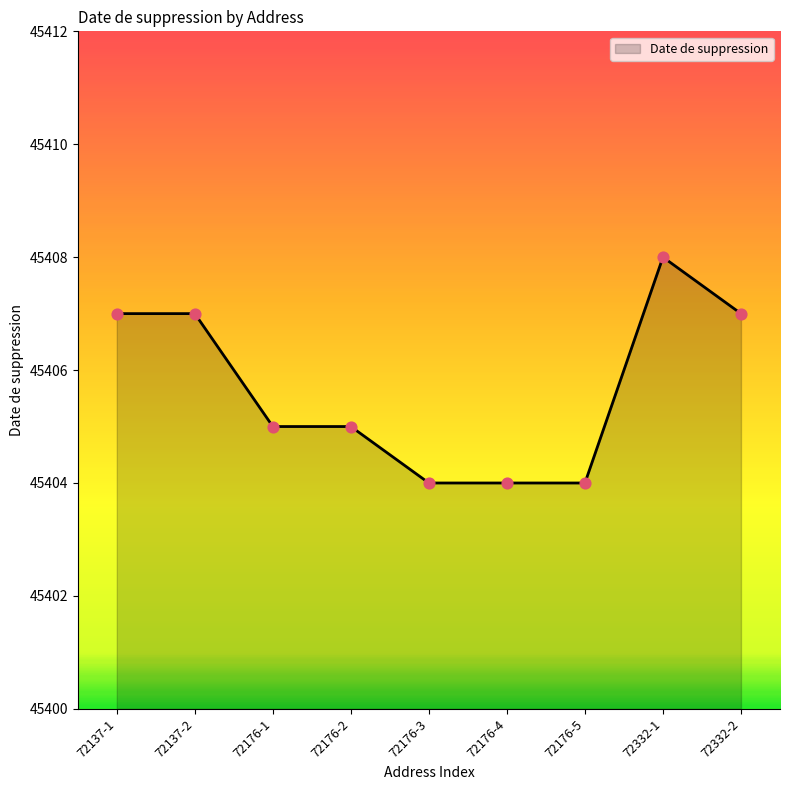

Approximately how many times larger is the value at 72332-1 compared to 72176-4?

1.0